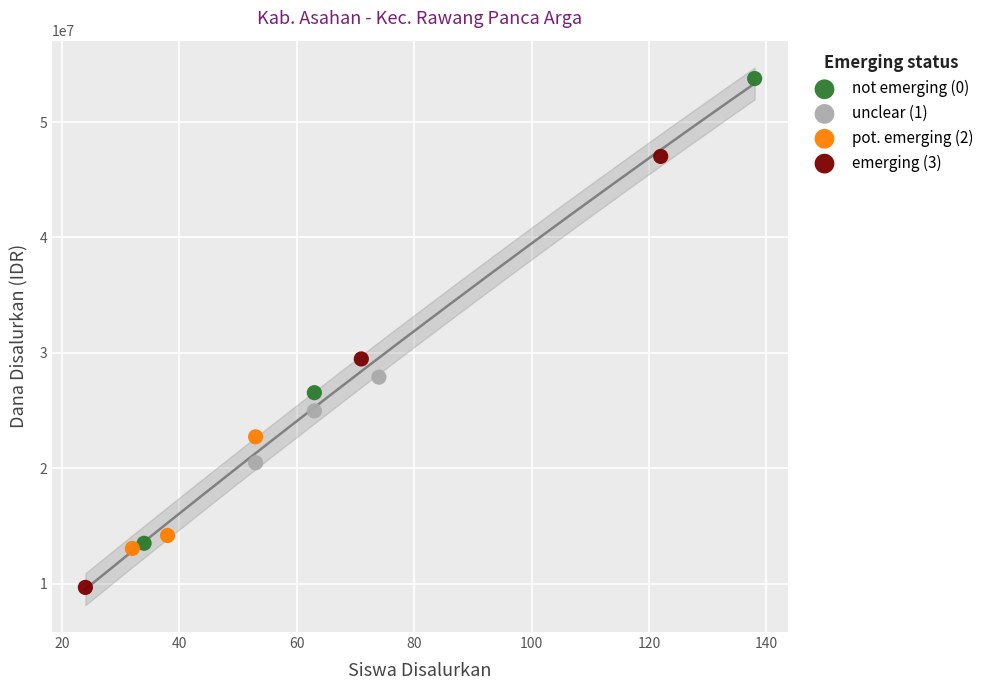

Which series contains the lowest Y value?

emerging (3)